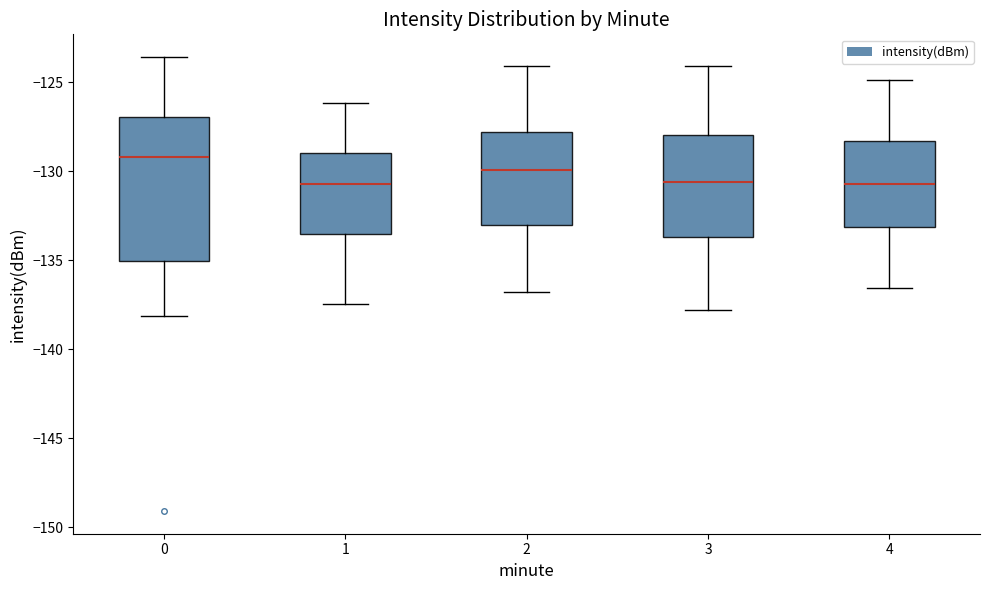

Reading left to right, transcribe this box plot: for each box, give where its median line is, the range the box spans, and where its two whiskers end, as read against the y-axis. The values are not printed on the chart, so give them approximately, as read against the axis.

0: median -129.0, box -135.0 to -127.0, whiskers -138.0 to -123.5
1: median -130.5, box -133.5 to -129.0, whiskers -137.5 to -126.0
2: median -130.0, box -133.0 to -128.0, whiskers -137.0 to -124.0
3: median -130.5, box -133.5 to -128.0, whiskers -138.0 to -124.0
4: median -130.5, box -133.0 to -128.5, whiskers -136.5 to -125.0